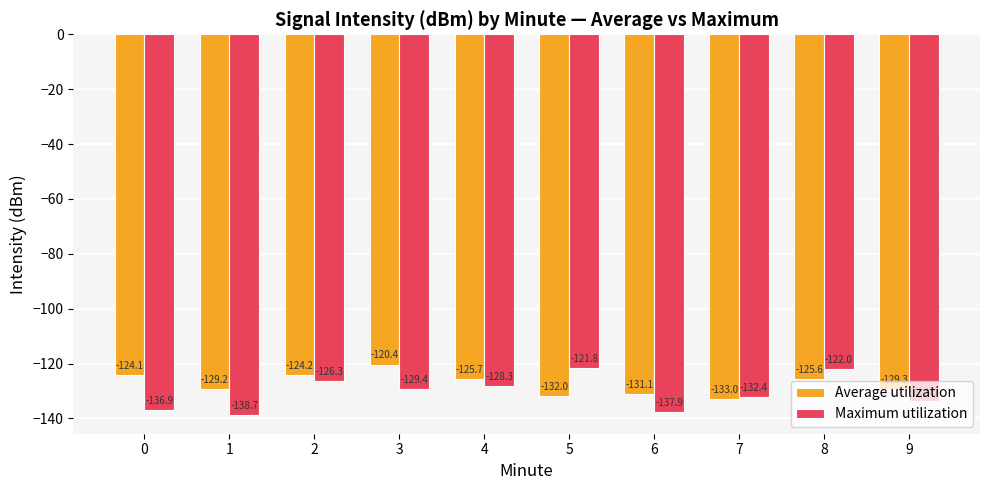

What is the sum of the Average utilization values at 5 and 4?

-257.7